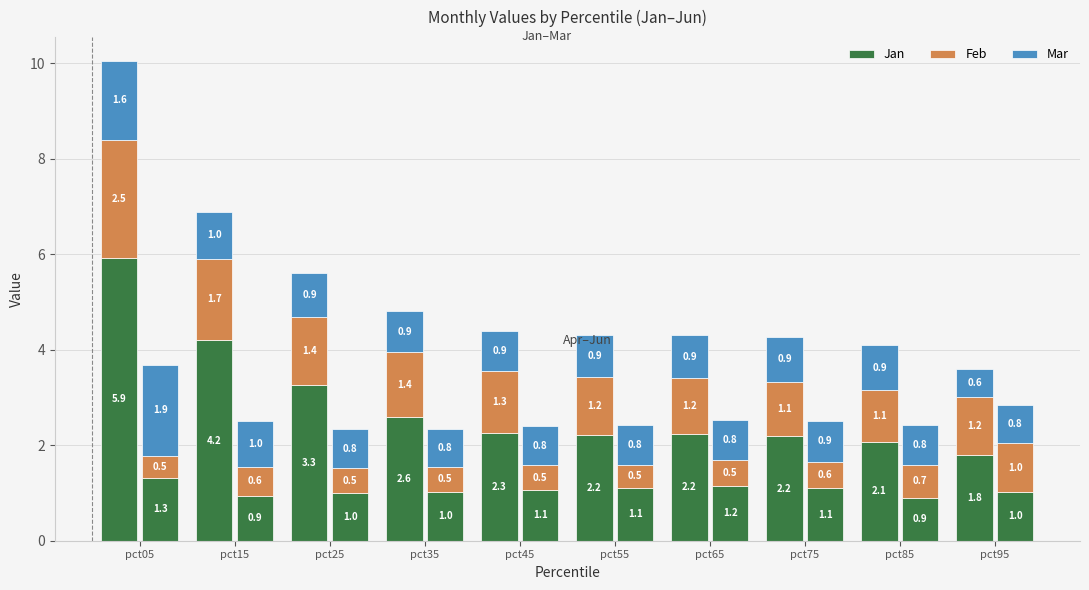

Reading left to right, transcribe all the data shown in this chart.

Jan: pct05=5.9	pct15=4.2	pct25=3.3	pct35=2.6	pct45=2.3	pct55=2.2	pct65=2.2	pct75=2.2	pct85=2.1	pct95=1.8
Feb: pct05=2.5	pct15=1.7	pct25=1.4	pct35=1.4	pct45=1.3	pct55=1.2	pct65=1.2	pct75=1.1	pct85=1.1	pct95=1.2
Mar: pct05=1.6	pct15=1.0	pct25=0.9	pct35=0.9	pct45=0.9	pct55=0.9	pct65=0.9	pct75=0.9	pct85=0.9	pct95=0.6